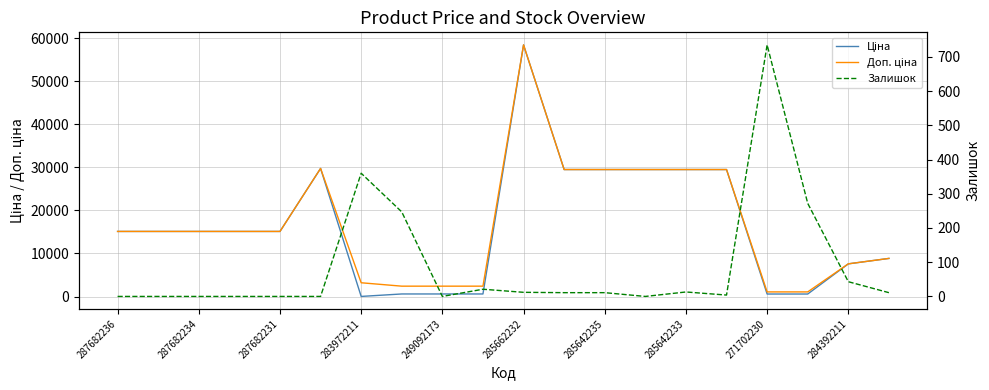

What is the value of the Залишок point at the 15th from the left?

13.0